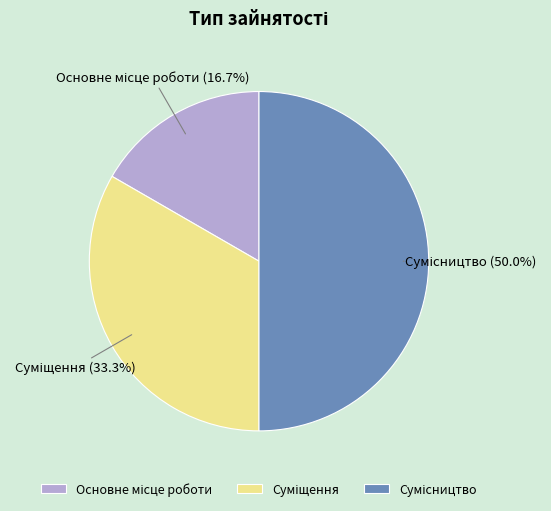

To the nearest percent, what percentage of the pie is Сумісництво?

50%